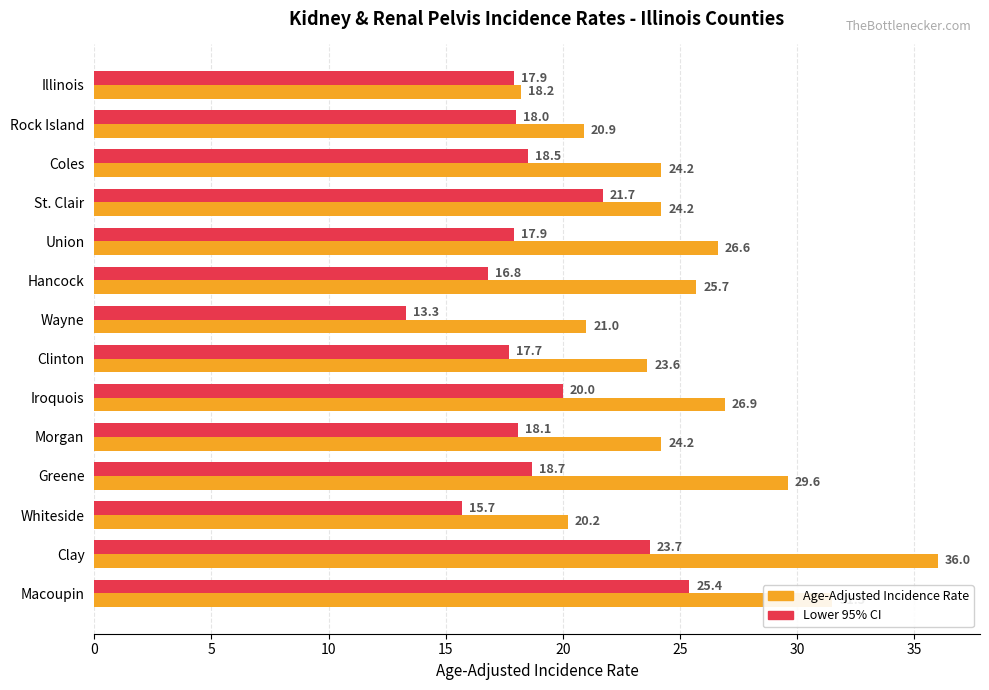

Which series has the largest total across all categories?

Age-Adjusted Incidence Rate